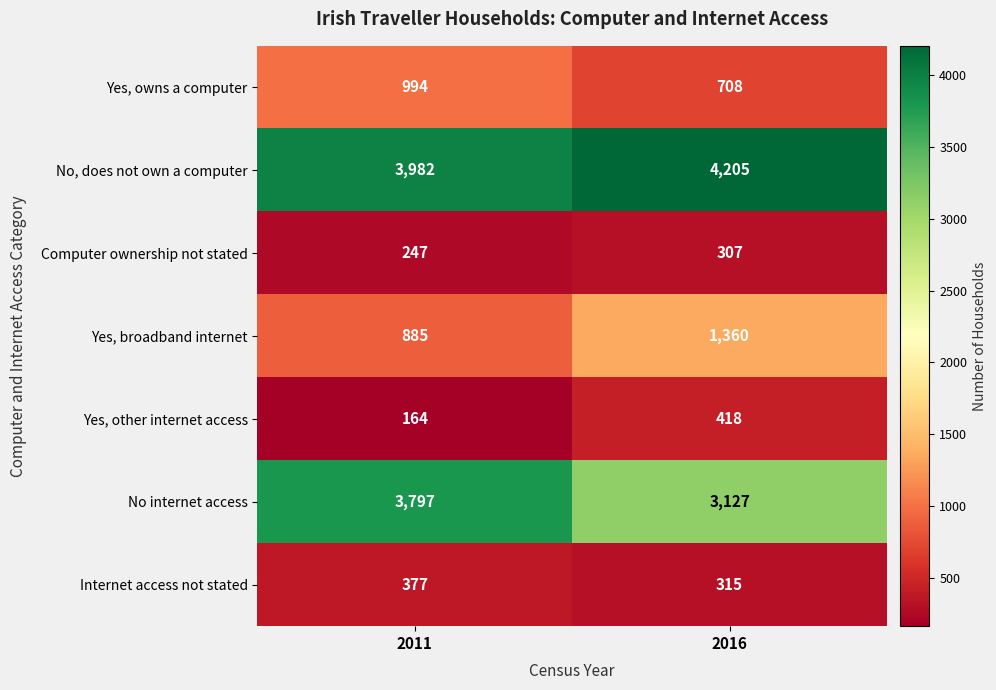

Which category has the lowest value across all series?

2011